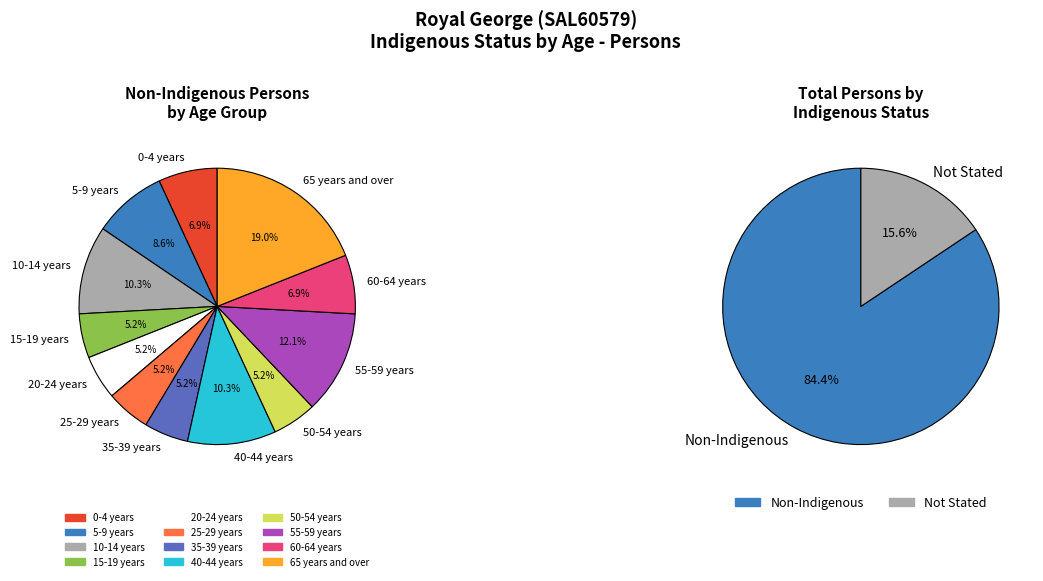

The 30-34 years slice represents 14% of the pie. True or false?

False